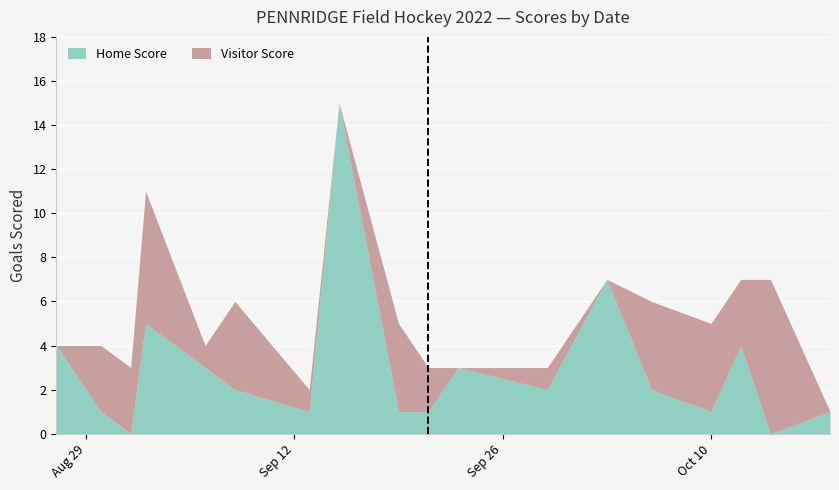

What is the highest value of the Visitor Score series?

7